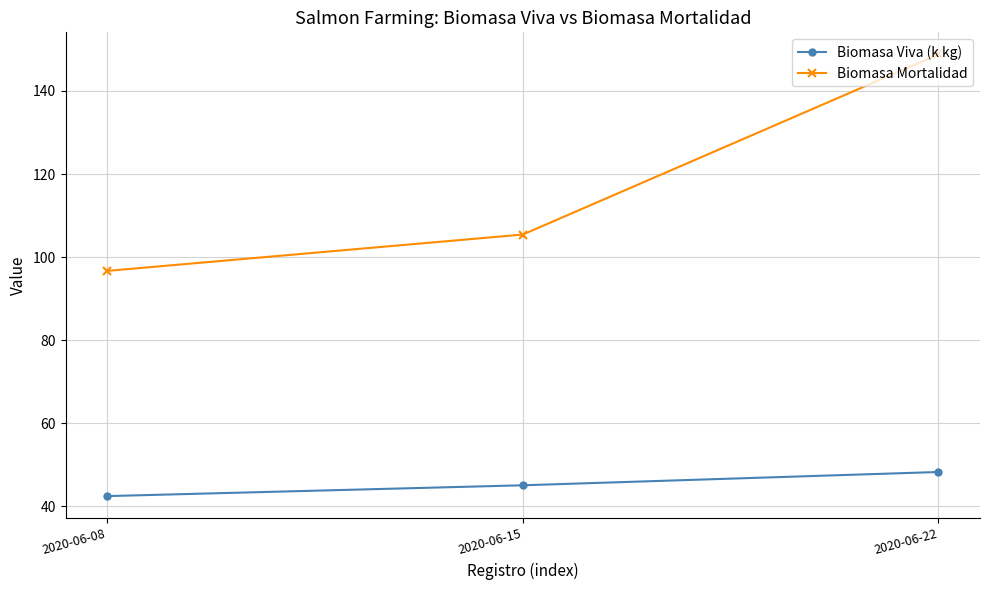

What are all the series names shown in the legend?

Biomasa Viva (k kg), Biomasa Mortalidad